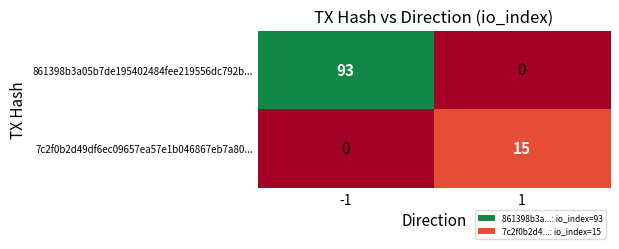

Count the number of categories in the chart.

2